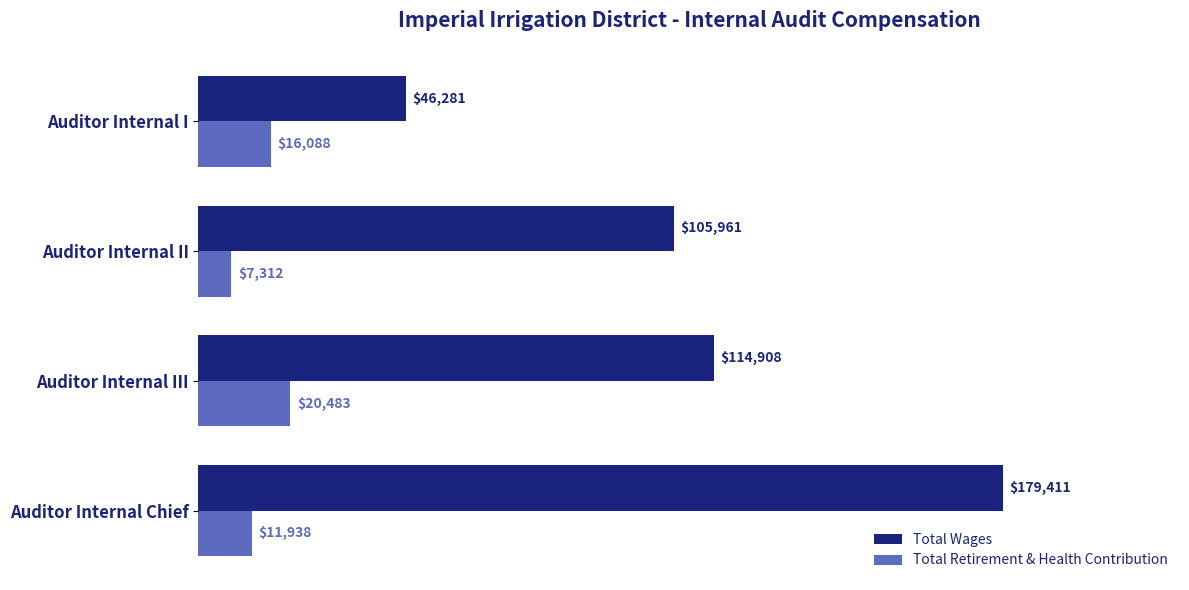

Which series has the widest spread of values?

Total Wages